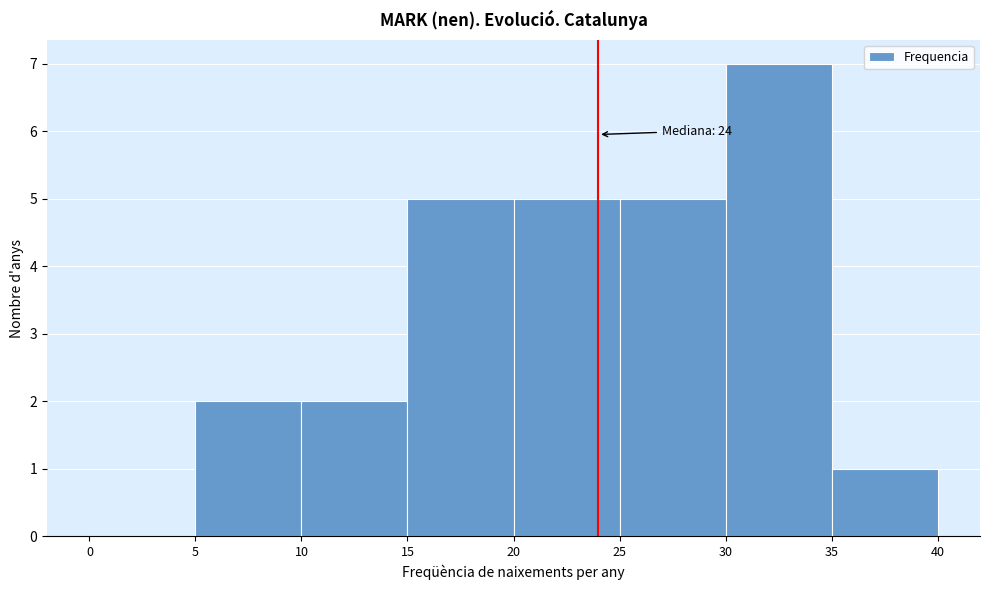

Which range on the x-axis has the tallest bar?

30 to 35